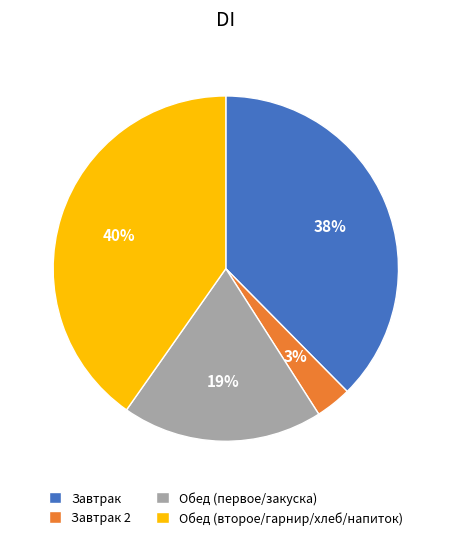

To the nearest percent, what is the average slice percentage?

25%